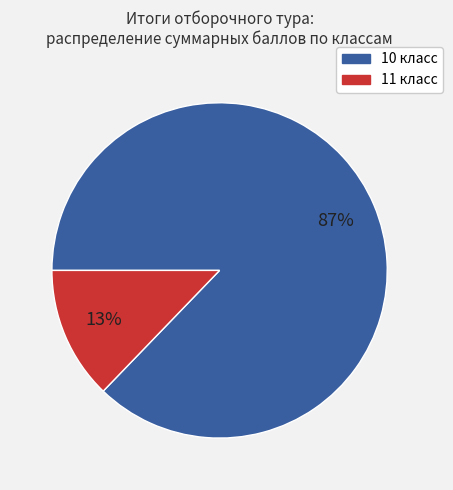

Which slice is the smallest?

11 класс